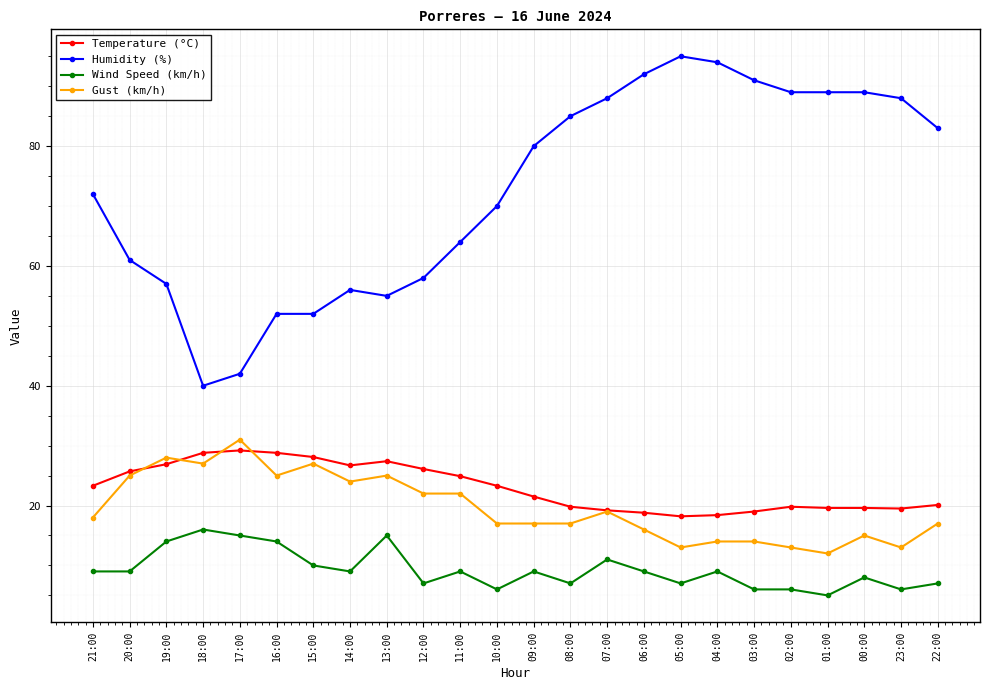

The Gust (km/h) series shows 9.4 at 13:00. True or false?

False